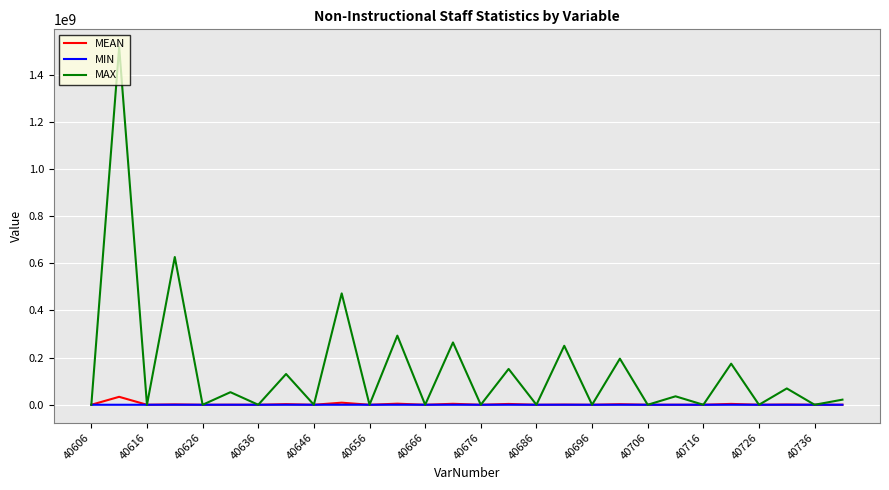

Which series has the largest total across all categories?

MAX